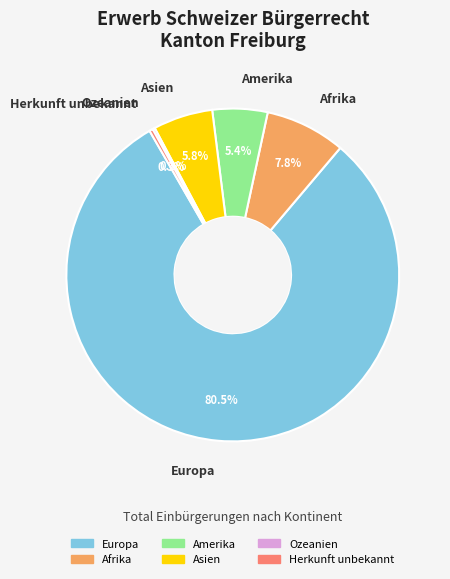

What is the largest slice in the pie chart?

Europa